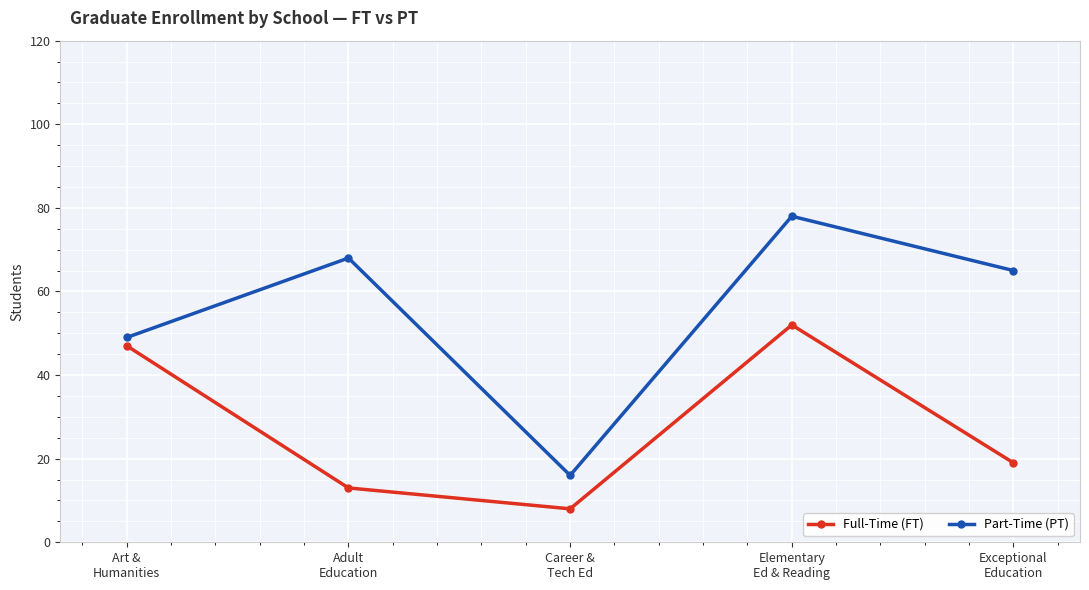

Which category has the highest value in the Full-Time (FT) series?

Elementary
Ed & Reading